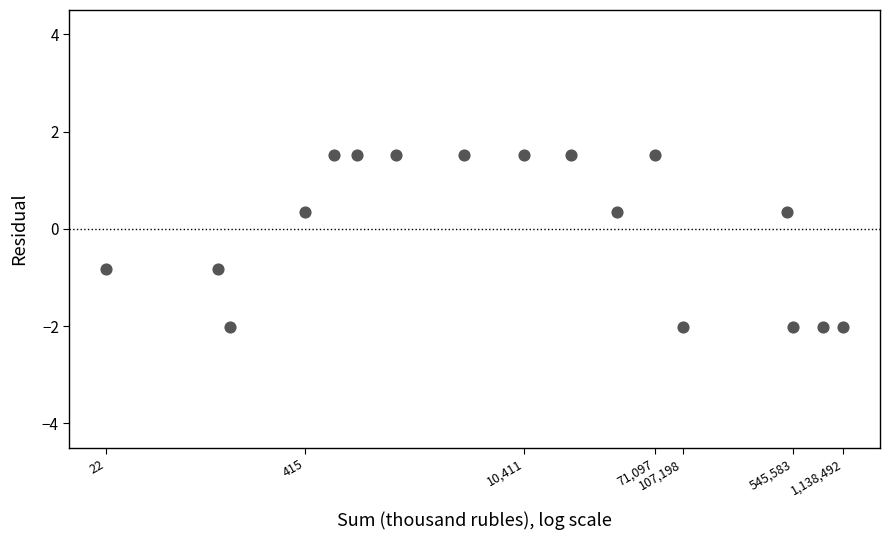

What is the range of X values (max minus min)?

4.7